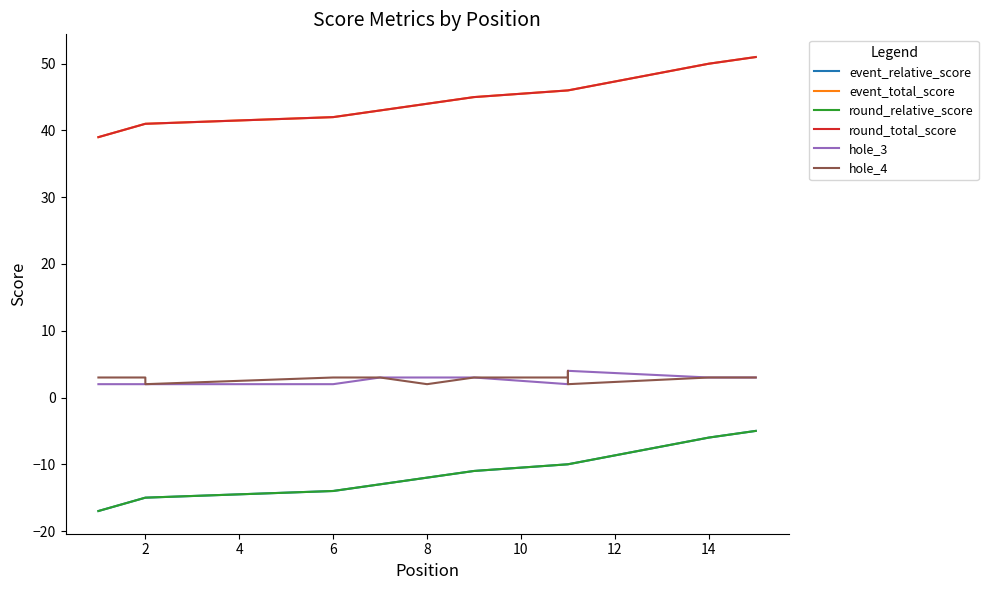

What is the minimum value shown in the chart?

-17